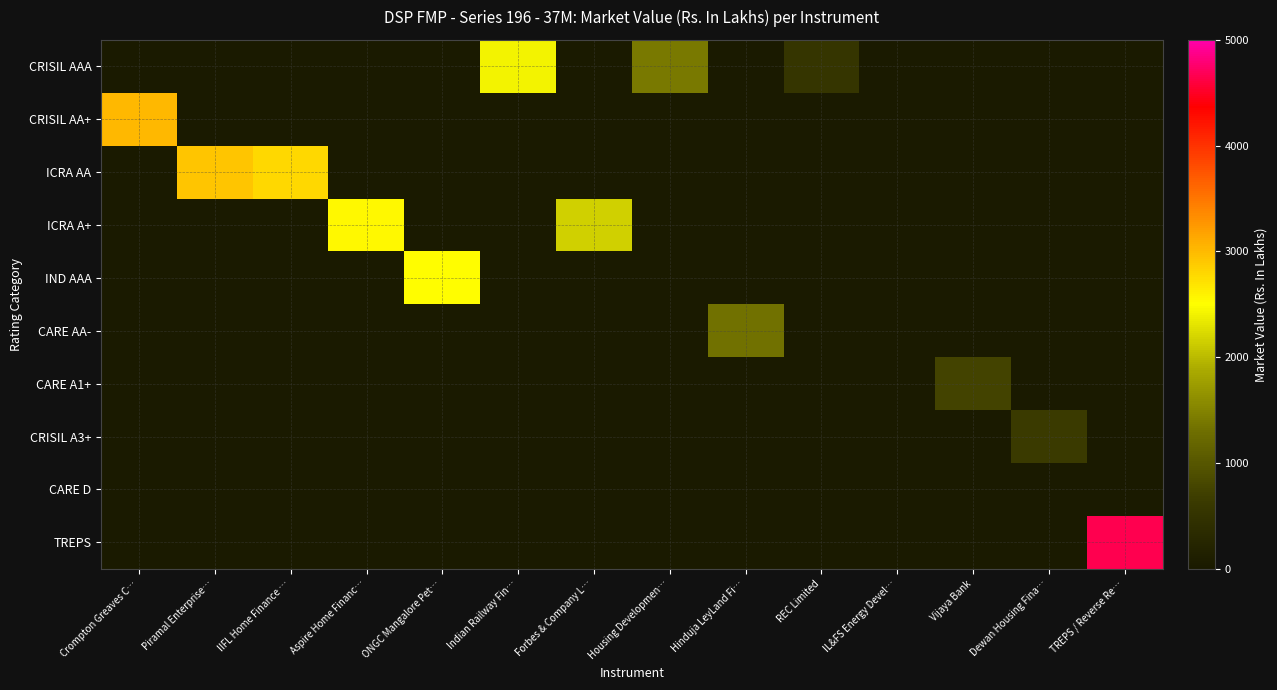

Reading left to right, transcribe all the data shown in this chart.

CRISIL AAA: Crompton Greaves C…=0.0	Piramal Enterprise…=0.0	IIFL Home Finance …=0.0	Aspire Home Financ…=0.0	ONGC Mangalore Pet…=0.0	Indian Railway Fin…=2409.6	Forbes & Company L…=0.0	Housing Developmen…=1405.2	Hinduja LeyLand Fi…=0.0	REC Limited=540.1	IL&FS Energy Devel…=0.0	Vijaya Bank=0.0	Dewan Housing Fina…=0.0	TREPS / Reverse Re…=0.0
CRISIL AA+: Crompton Greaves C…=3015.6	Piramal Enterprise…=0.0	IIFL Home Finance …=0.0	Aspire Home Financ…=0.0	ONGC Mangalore Pet…=0.0	Indian Railway Fin…=0.0	Forbes & Company L…=0.0	Housing Developmen…=0.0	Hinduja LeyLand Fi…=0.0	REC Limited=0.0	IL&FS Energy Devel…=0.0	Vijaya Bank=0.0	Dewan Housing Fina…=0.0	TREPS / Reverse Re…=0.0
ICRA AA: Crompton Greaves C…=0.0	Piramal Enterprise…=2918.7	IIFL Home Finance …=2778.2	Aspire Home Financ…=0.0	ONGC Mangalore Pet…=0.0	Indian Railway Fin…=0.0	Forbes & Company L…=0.0	Housing Developmen…=0.0	Hinduja LeyLand Fi…=0.0	REC Limited=0.0	IL&FS Energy Devel…=0.0	Vijaya Bank=0.0	Dewan Housing Fina…=0.0	TREPS / Reverse Re…=0.0
ICRA A+: Crompton Greaves C…=0.0	Piramal Enterprise…=0.0	IIFL Home Finance …=0.0	Aspire Home Financ…=2546.9	ONGC Mangalore Pet…=0.0	Indian Railway Fin…=0.0	Forbes & Company L…=2151.9	Housing Developmen…=0.0	Hinduja LeyLand Fi…=0.0	REC Limited=0.0	IL&FS Energy Devel…=0.0	Vijaya Bank=0.0	Dewan Housing Fina…=0.0	TREPS / Reverse Re…=0.0
IND AAA: Crompton Greaves C…=0.0	Piramal Enterprise…=0.0	IIFL Home Finance …=0.0	Aspire Home Financ…=0.0	ONGC Mangalore Pet…=2518.5	Indian Railway Fin…=0.0	Forbes & Company L…=0.0	Housing Developmen…=0.0	Hinduja LeyLand Fi…=0.0	REC Limited=0.0	IL&FS Energy Devel…=0.0	Vijaya Bank=0.0	Dewan Housing Fina…=0.0	TREPS / Reverse Re…=0.0
CARE AA-: Crompton Greaves C…=0.0	Piramal Enterprise…=0.0	IIFL Home Finance …=0.0	Aspire Home Financ…=0.0	ONGC Mangalore Pet…=0.0	Indian Railway Fin…=0.0	Forbes & Company L…=0.0	Housing Developmen…=0.0	Hinduja LeyLand Fi…=1309.7	REC Limited=0.0	IL&FS Energy Devel…=0.0	Vijaya Bank=0.0	Dewan Housing Fina…=0.0	TREPS / Reverse Re…=0.0
CARE A1+: Crompton Greaves C…=0.0	Piramal Enterprise…=0.0	IIFL Home Finance …=0.0	Aspire Home Financ…=0.0	ONGC Mangalore Pet…=0.0	Indian Railway Fin…=0.0	Forbes & Company L…=0.0	Housing Developmen…=0.0	Hinduja LeyLand Fi…=0.0	REC Limited=0.0	IL&FS Energy Devel…=0.0	Vijaya Bank=749.9	Dewan Housing Fina…=0.0	TREPS / Reverse Re…=0.0
CRISIL A3+: Crompton Greaves C…=0.0	Piramal Enterprise…=0.0	IIFL Home Finance …=0.0	Aspire Home Financ…=0.0	ONGC Mangalore Pet…=0.0	Indian Railway Fin…=0.0	Forbes & Company L…=0.0	Housing Developmen…=0.0	Hinduja LeyLand Fi…=0.0	REC Limited=0.0	IL&FS Energy Devel…=0.0	Vijaya Bank=0.0	Dewan Housing Fina…=629.0	TREPS / Reverse Re…=0.0
CARE D: Crompton Greaves C…=0.0	Piramal Enterprise…=0.0	IIFL Home Finance …=0.0	Aspire Home Financ…=0.0	ONGC Mangalore Pet…=0.0	Indian Railway Fin…=0.0	Forbes & Company L…=0.0	Housing Developmen…=0.0	Hinduja LeyLand Fi…=0.0	REC Limited=0.0	IL&FS Energy Devel…=0.0	Vijaya Bank=0.0	Dewan Housing Fina…=0.0	TREPS / Reverse Re…=0.0
TREPS: Crompton Greaves C…=0.0	Piramal Enterprise…=0.0	IIFL Home Finance …=0.0	Aspire Home Financ…=0.0	ONGC Mangalore Pet…=0.0	Indian Railway Fin…=0.0	Forbes & Company L…=0.0	Housing Developmen…=0.0	Hinduja LeyLand Fi…=0.0	REC Limited=0.0	IL&FS Energy Devel…=0.0	Vijaya Bank=0.0	Dewan Housing Fina…=0.0	TREPS / Reverse Re…=4652.9